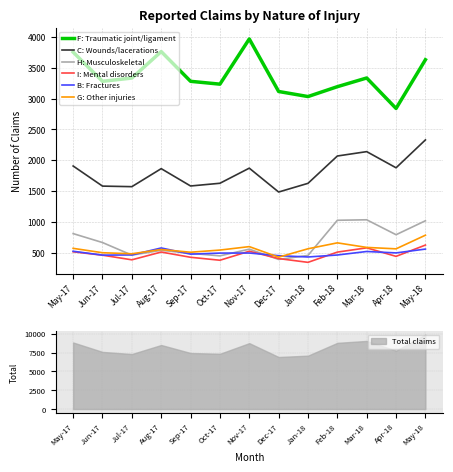

The H: Musculoskeletal series shows 480 at Apr-18. True or false?

False